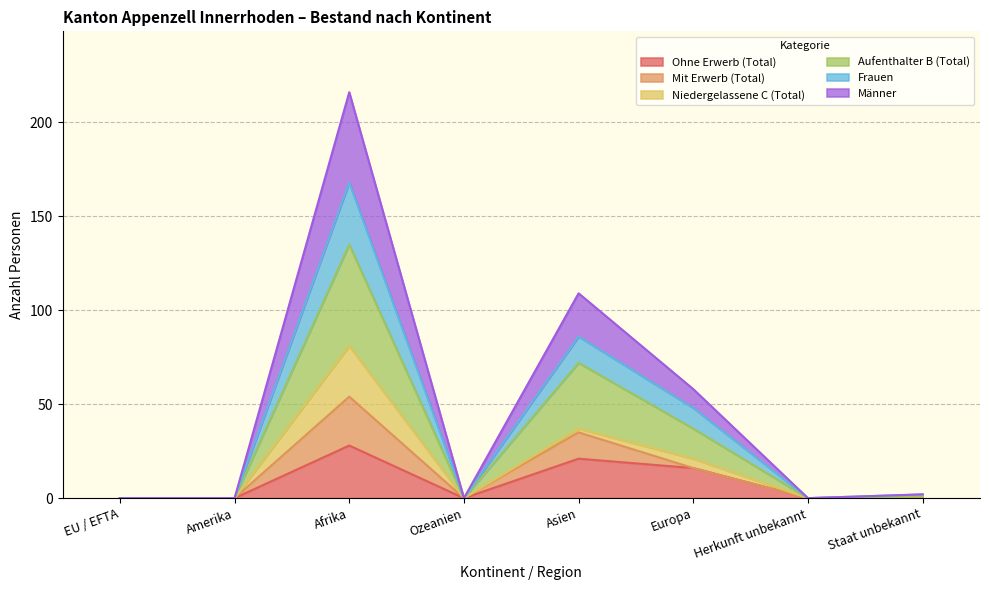

Which series changed the most between Ozeanien and Europa?

Männer